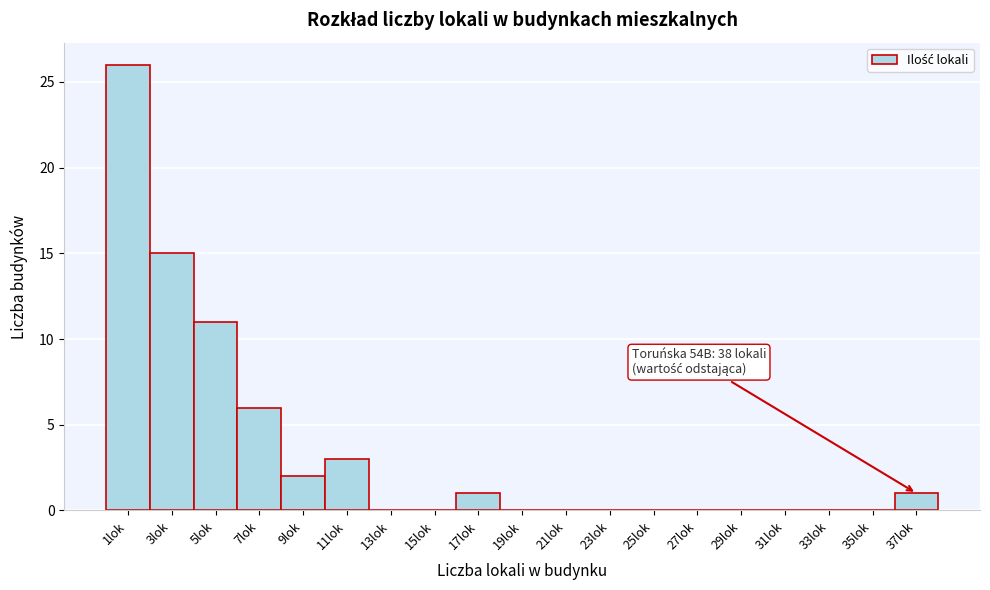

Reading right to left, list all the values displayed in this chart.

37lok=1	35lok=0	33lok=0	31lok=0	29lok=0	27lok=0	25lok=0	23lok=0	21lok=0	19lok=0	17lok=1	15lok=0	13lok=0	11lok=3	9lok=2	7lok=6	5lok=11	3lok=15	1lok=26